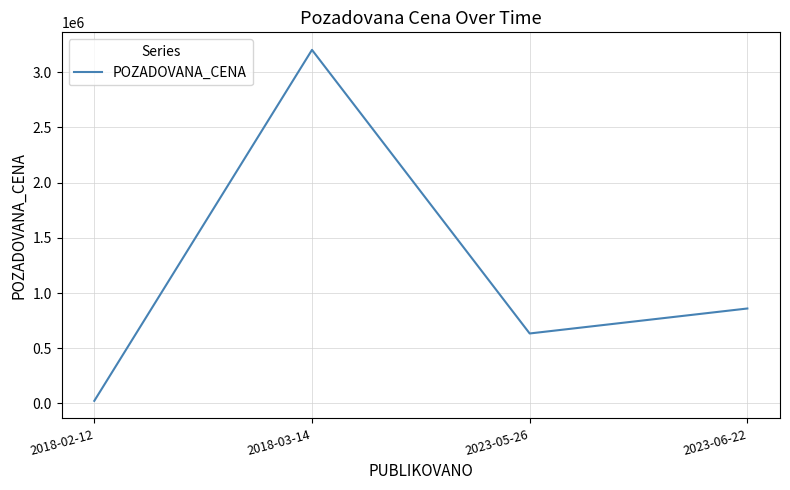

Approximately how many times larger is the value at 2023-05-26 compared to 2023-06-22?

0.7